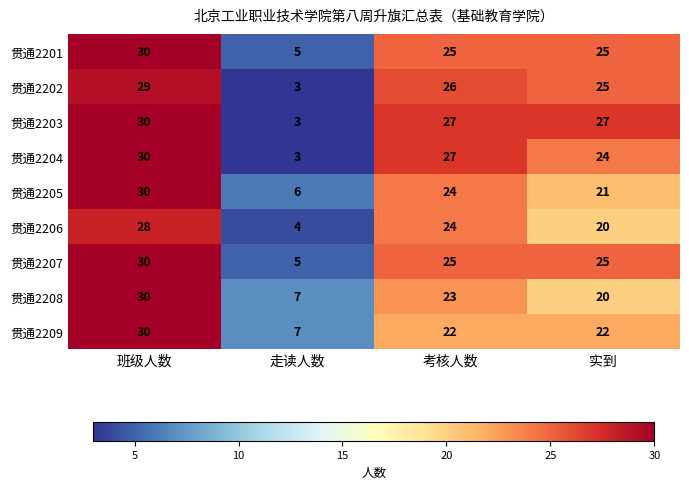

What is the spread (max minus min) of values at 实到?

7